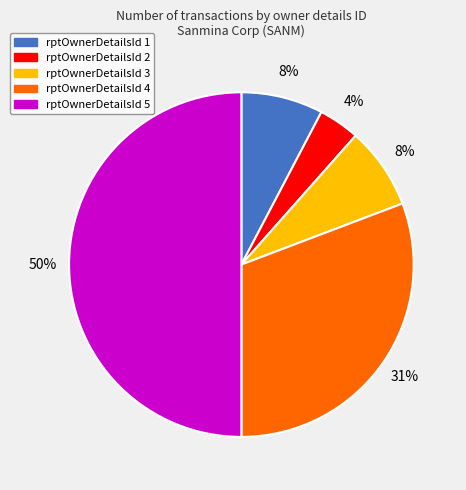

Count the number of slices in the pie.

5